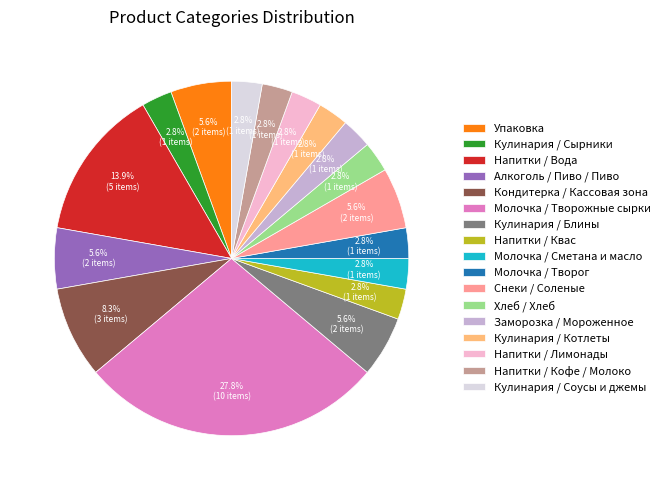

Is there a majority slice in this chart?

No